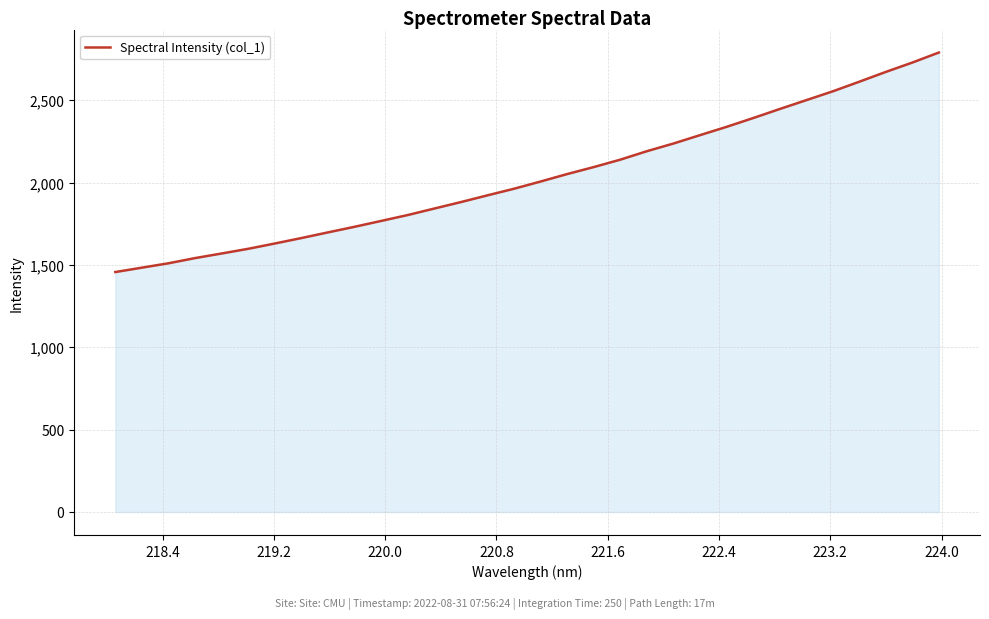

What is the difference between the second highest and minimum values?

1271.8